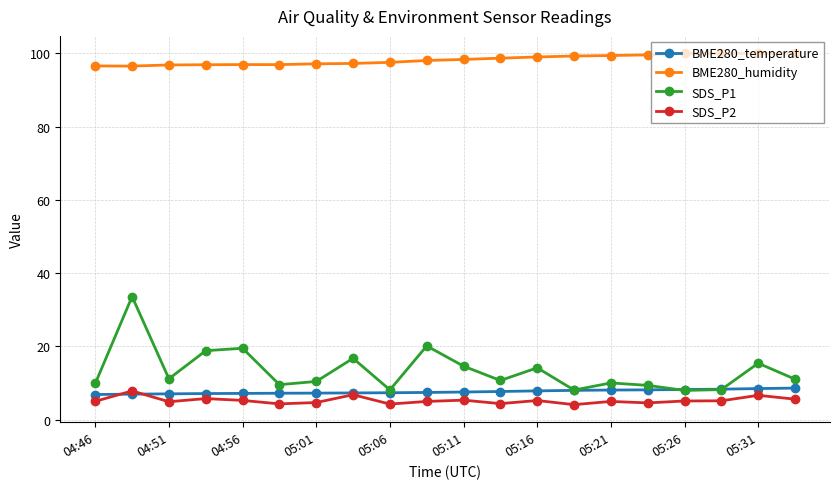

True or false: SDS_P1 has more than 0 points higher than both neighbors.

True